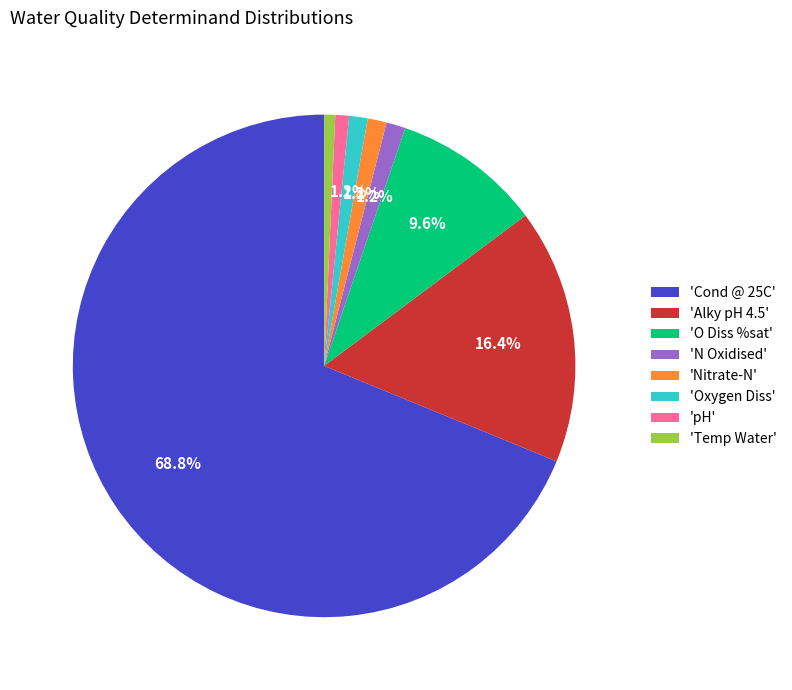

What percentage is NOT represented by 'Oxygen Diss'?

98.8%